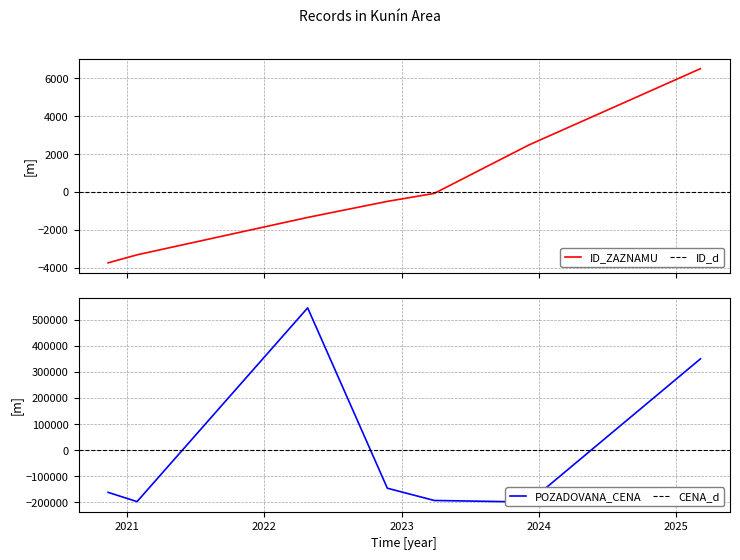

At which label does POZADOVANA_CENA reach its minimum?

2023-12-06